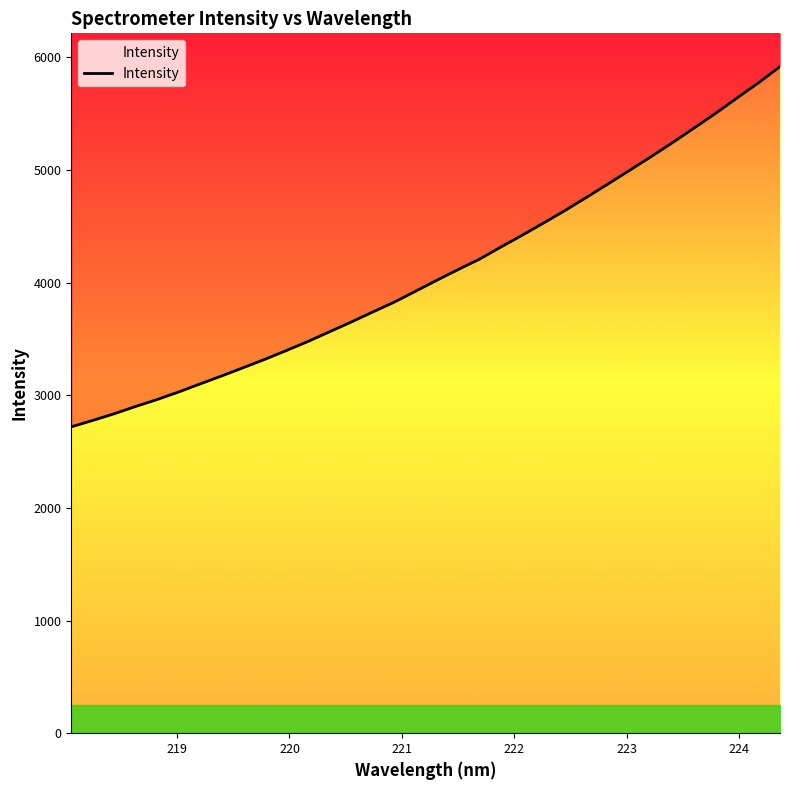

The chart shows a value of 7363.5 at 21. True or false?

False